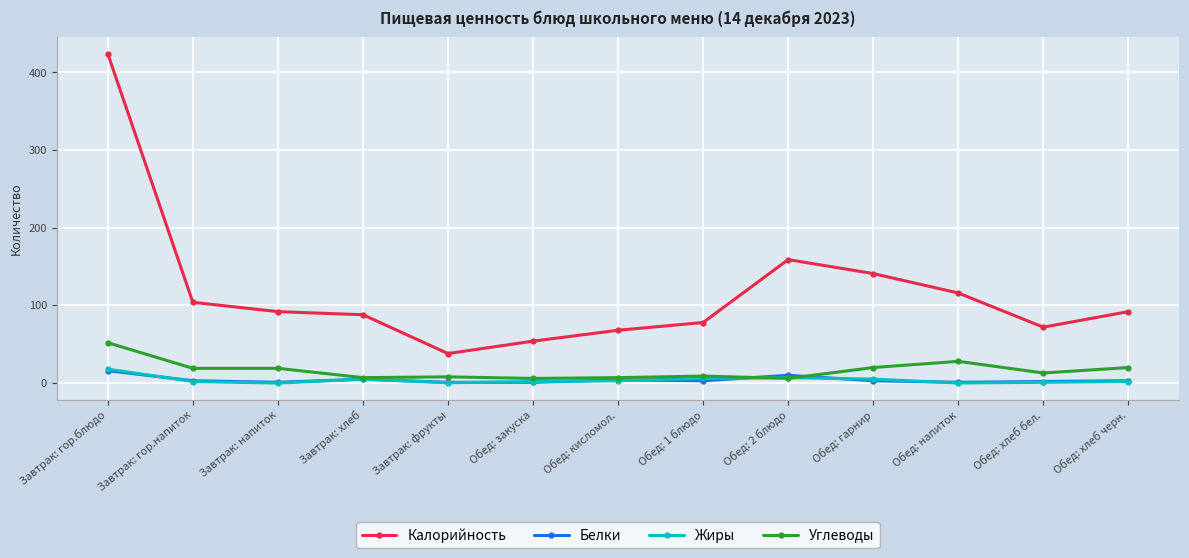

The value of Калорийность at Обед: гарнир is 141.0. True or false?

True